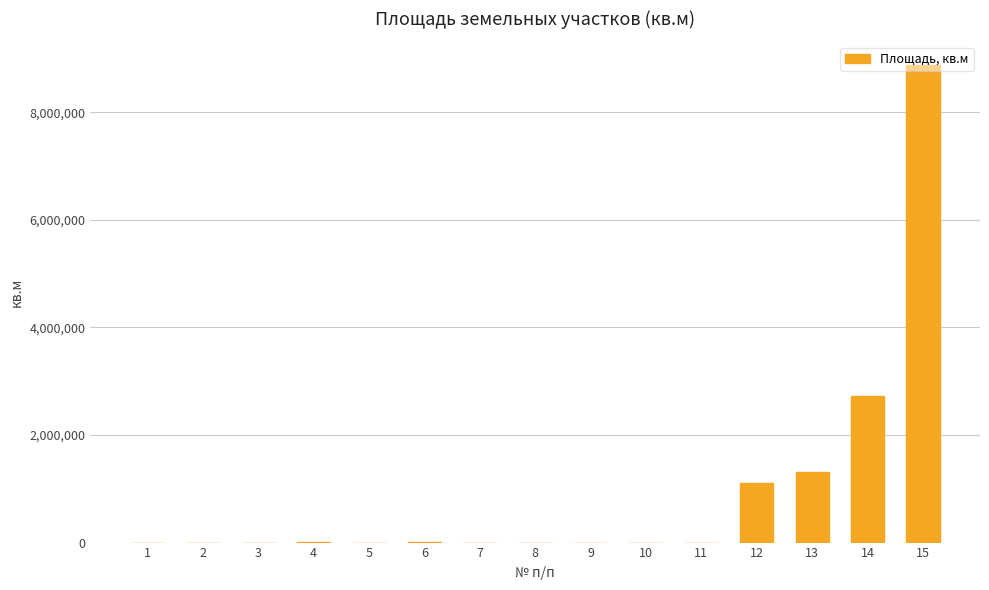

Count the number of data series in this chart.

1